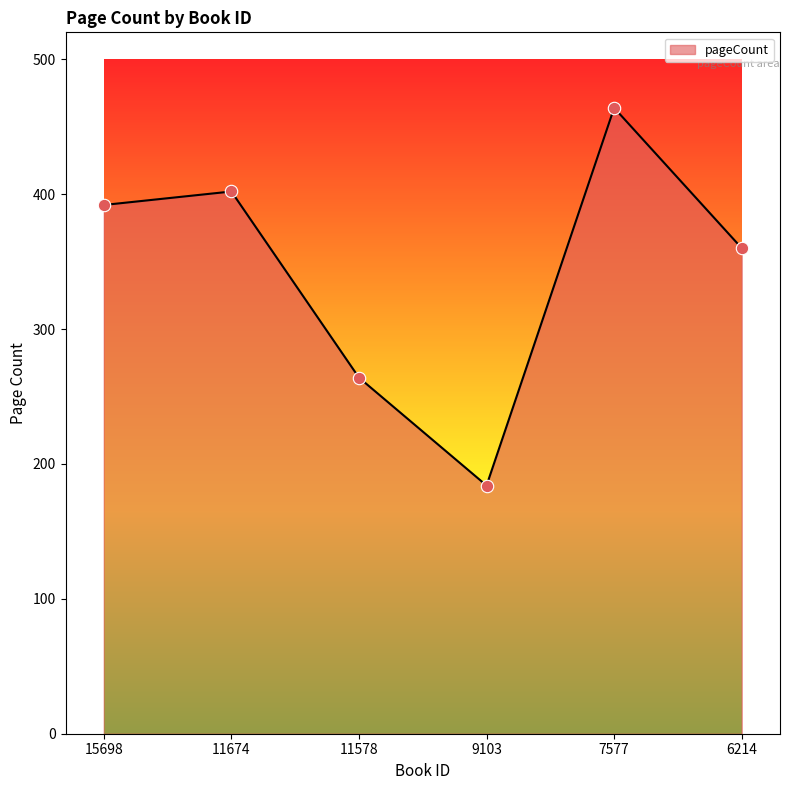

What is the change in value from 9103 to 7577?

+280